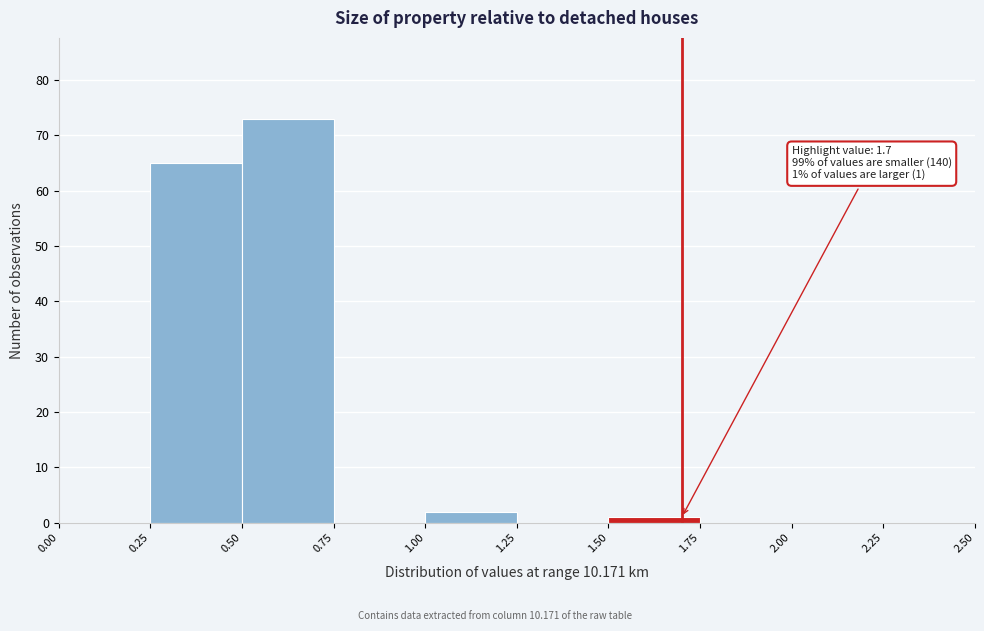

Over which range of the x-axis is the bar tallest?

0.50 to 0.75